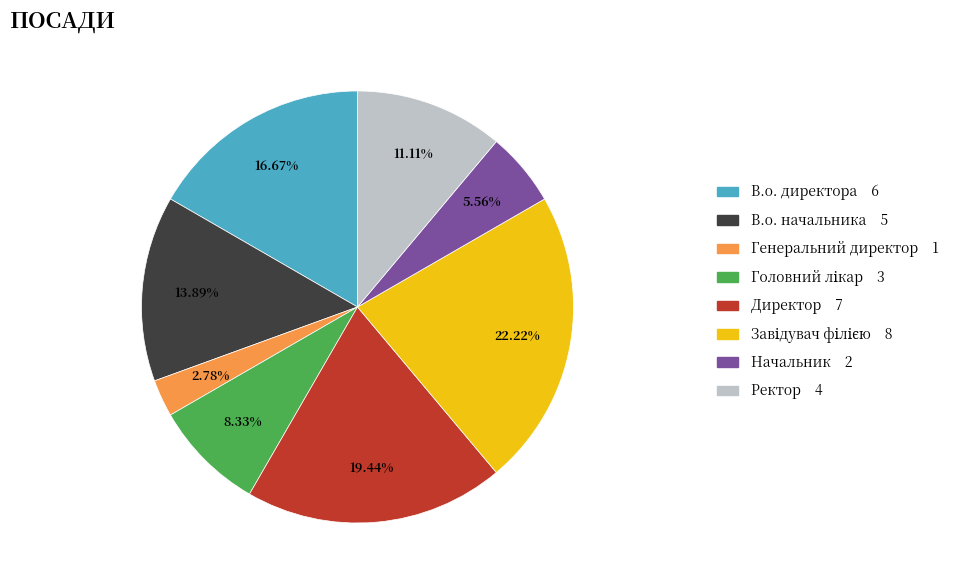

Is there any slice that represents more than half of the pie?

No